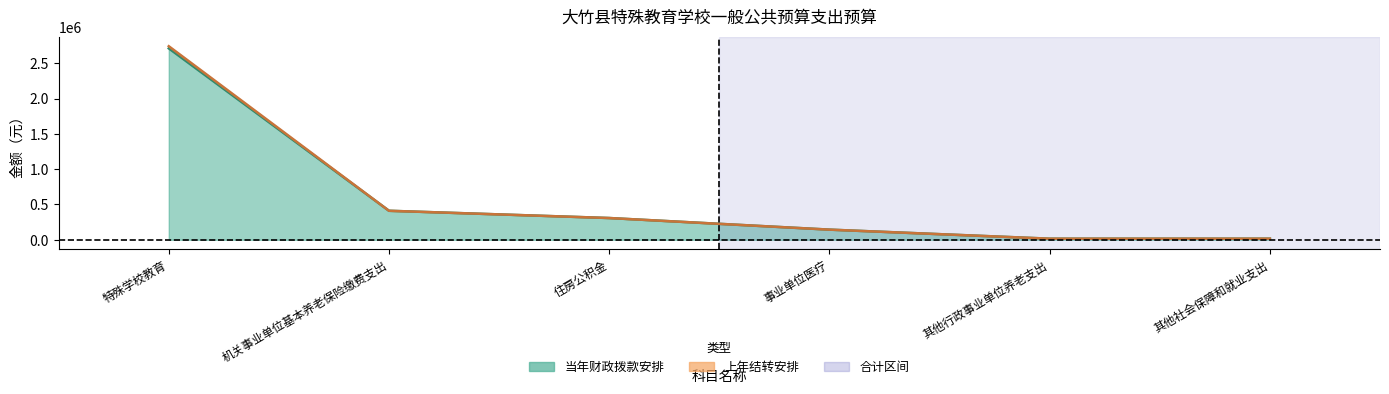

What is the value of the 4th point from the left?

143917